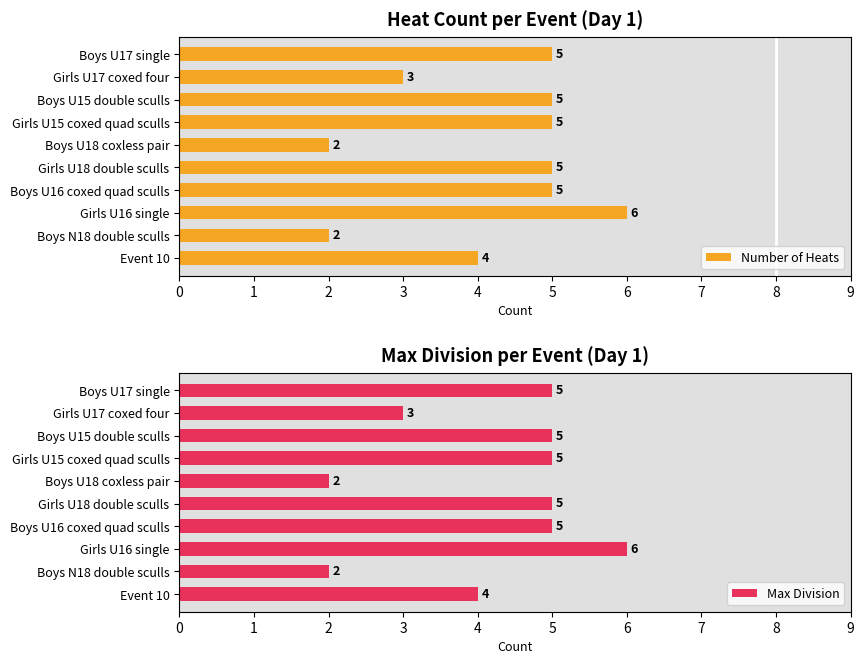

At how many categories does at least one series exceed 2?

8